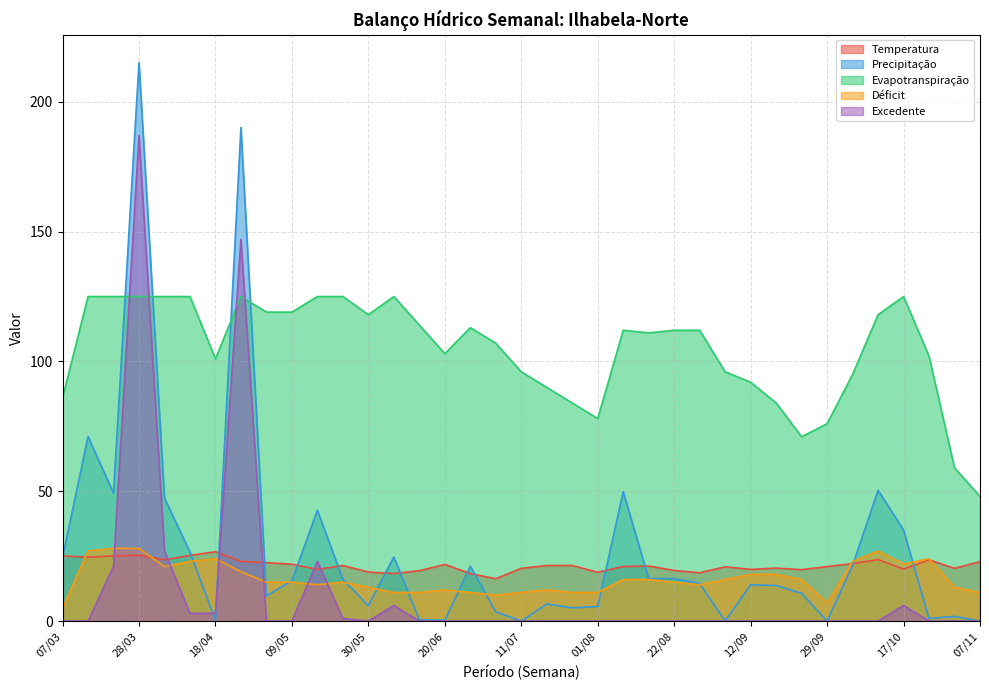

True or false: Temperatura and Evapotranspiração intersect in this chart.

False